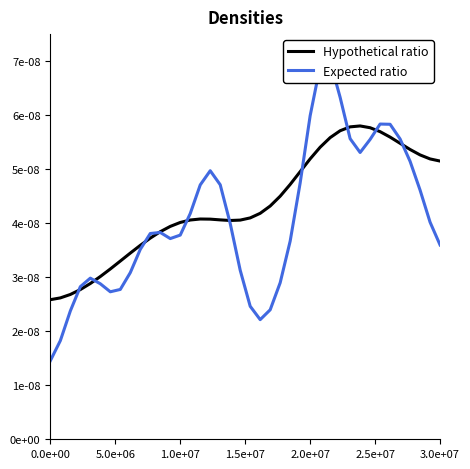

True or false: Hypothetical ratio has a value of 0.0 at 7.

False